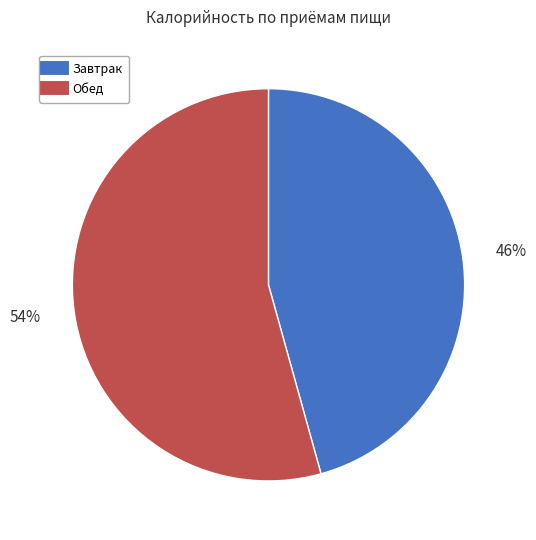

Combined, do Завтрак and Обед account for over 50%?

Yes